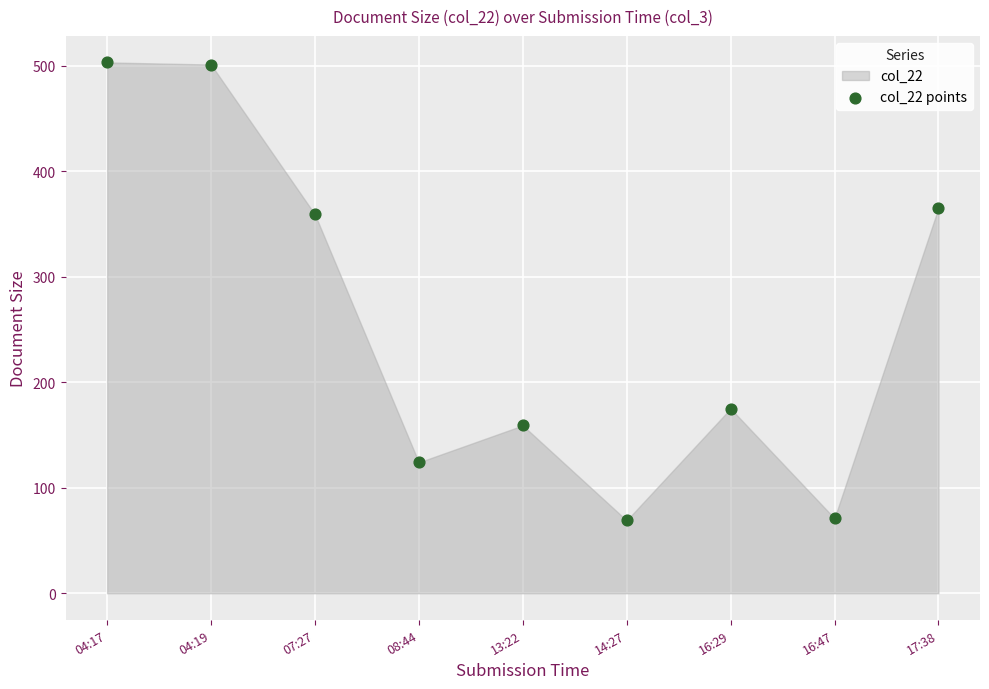

What is the average Y value?

258